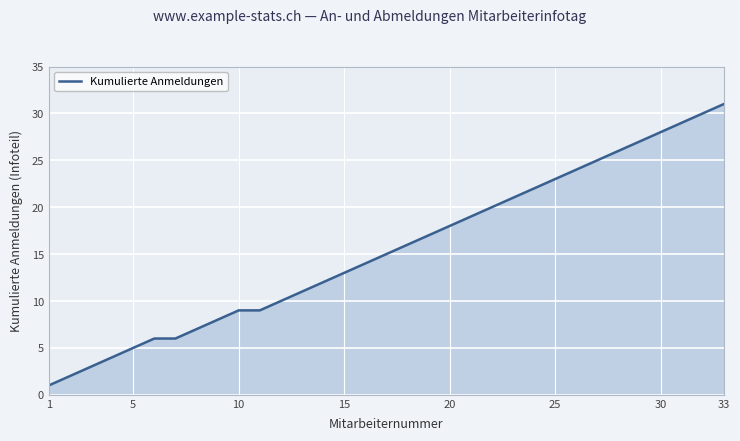

What is the difference between the maximum and minimum values?

30